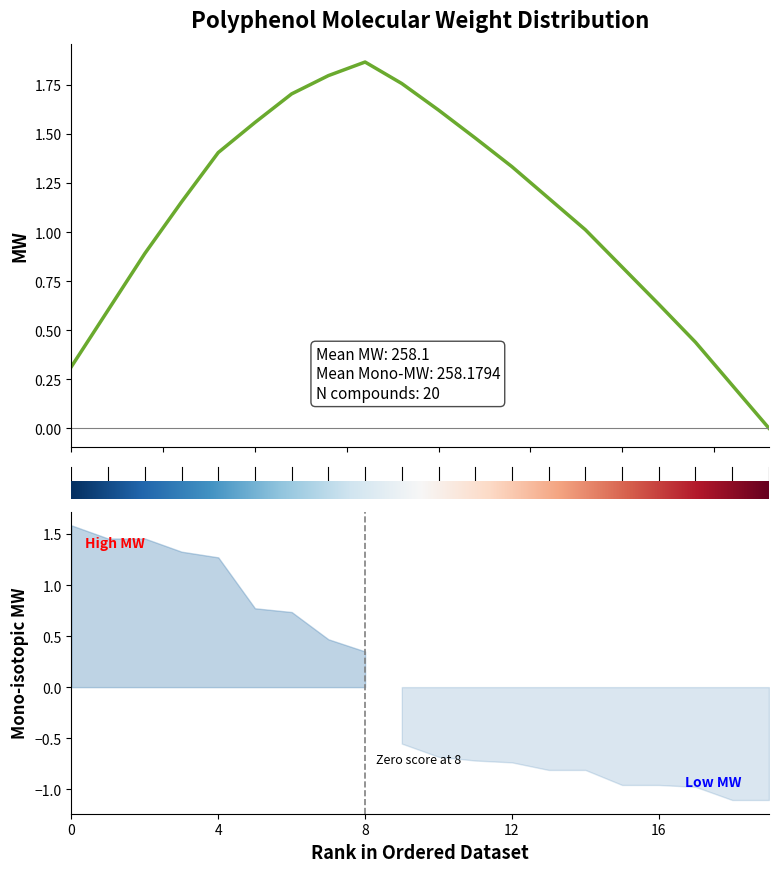

Reading left to right, what are all the values shown in this chart?

0.3	0.6	0.9	1.2	1.4	1.6	1.7	1.8	1.9	1.8	1.6	1.5	1.3	1.2	1.0	0.8	0.6	0.4	0.2	0.0